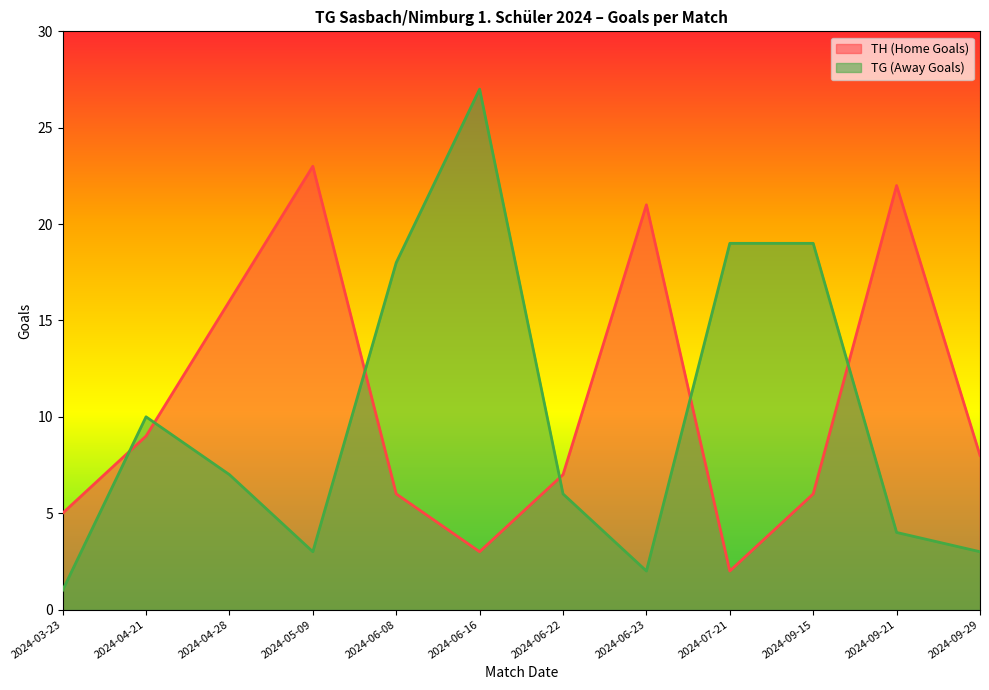

Reading left to right, list all the values displayed in this chart.

TH (Home Goals): 2024-03-23=5	2024-04-21=9	2024-04-28=16	2024-05-09=23	2024-06-08=6	2024-06-16=3	2024-06-22=7	2024-06-23=21	2024-07-21=2	2024-09-15=6	2024-09-21=22	2024-09-29=8
TG (Away Goals): 2024-03-23=1	2024-04-21=10	2024-04-28=7	2024-05-09=3	2024-06-08=18	2024-06-16=27	2024-06-22=6	2024-06-23=2	2024-07-21=19	2024-09-15=19	2024-09-21=4	2024-09-29=3